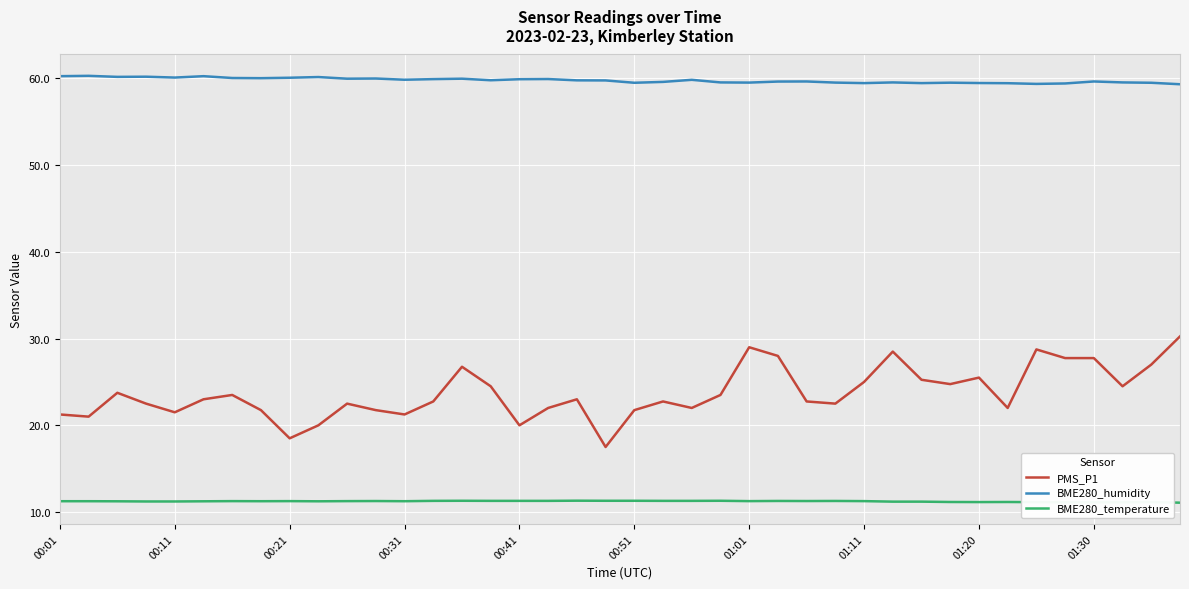

Rank the series by their maximum value, from highest to lowest.

BME280_humidity, PMS_P1, BME280_temperature